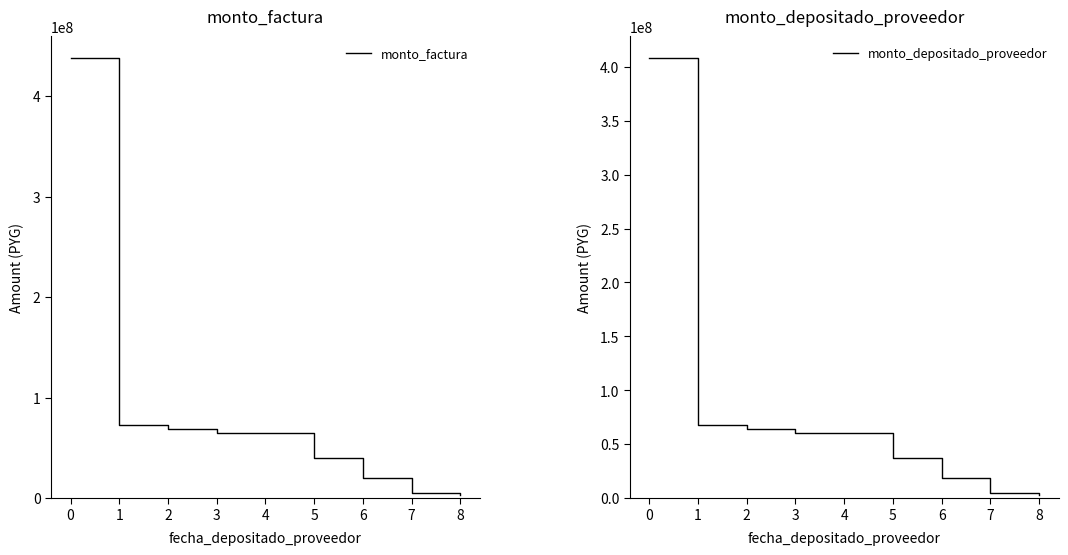

True or false: monto_factura and monto_depositado_proveedor intersect in this chart.

False